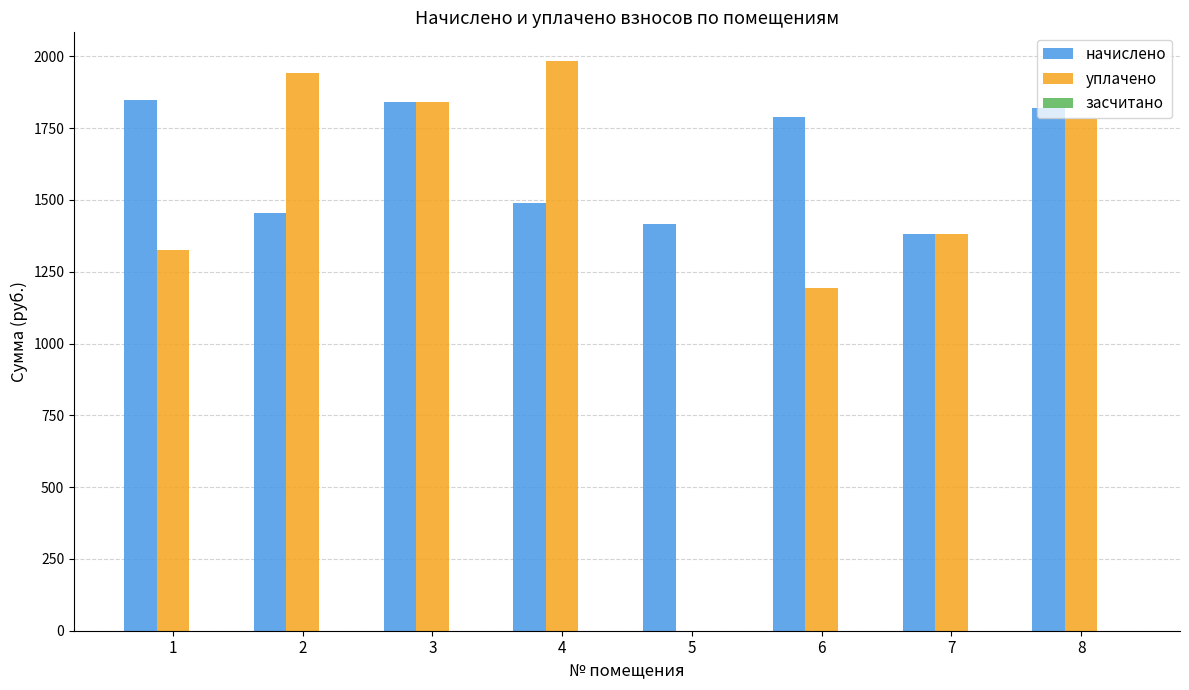

Between 6 and 7, which series saw the biggest shift?

начислено